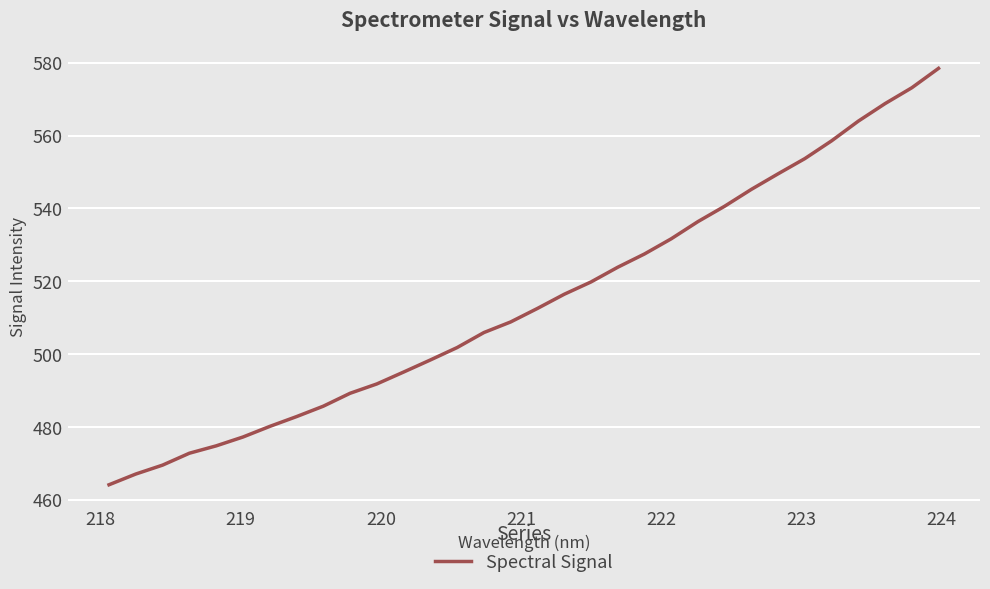

What is the maximum value shown in the chart?

578.4